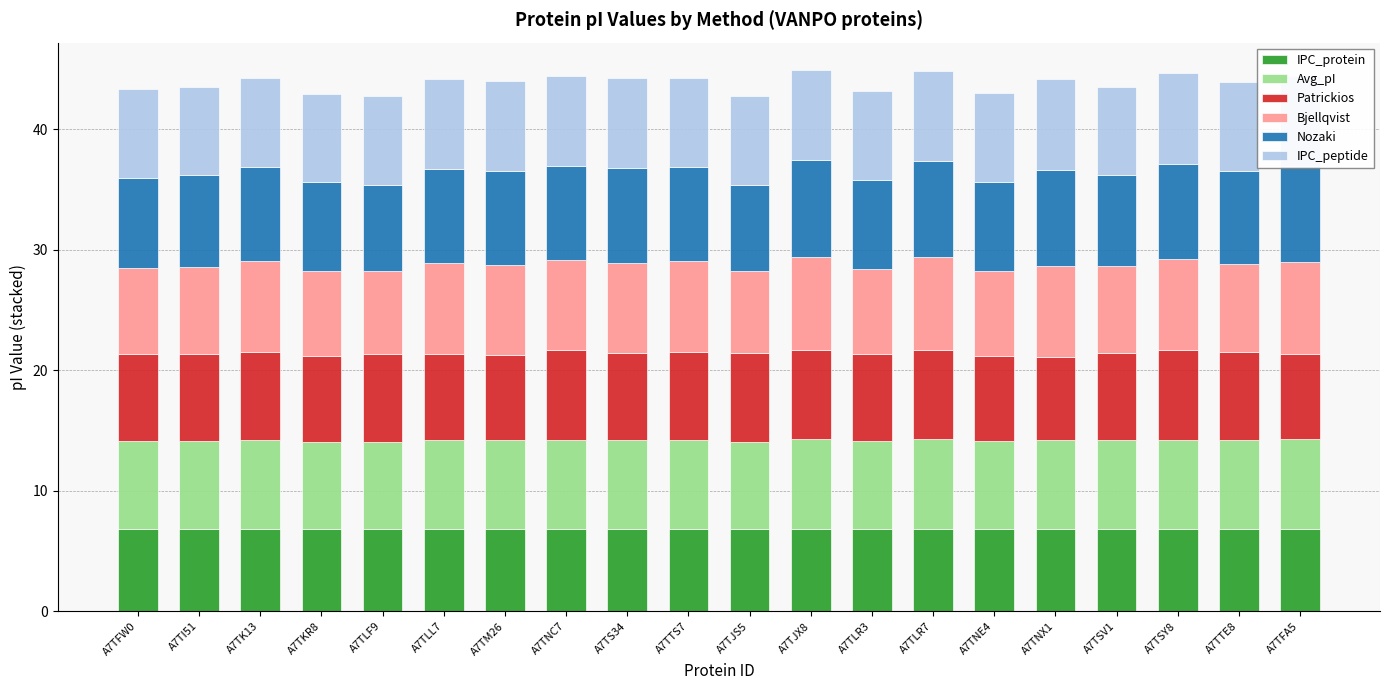

Is it true that IPC_protein equals 6.8 at A7TSY8?

True